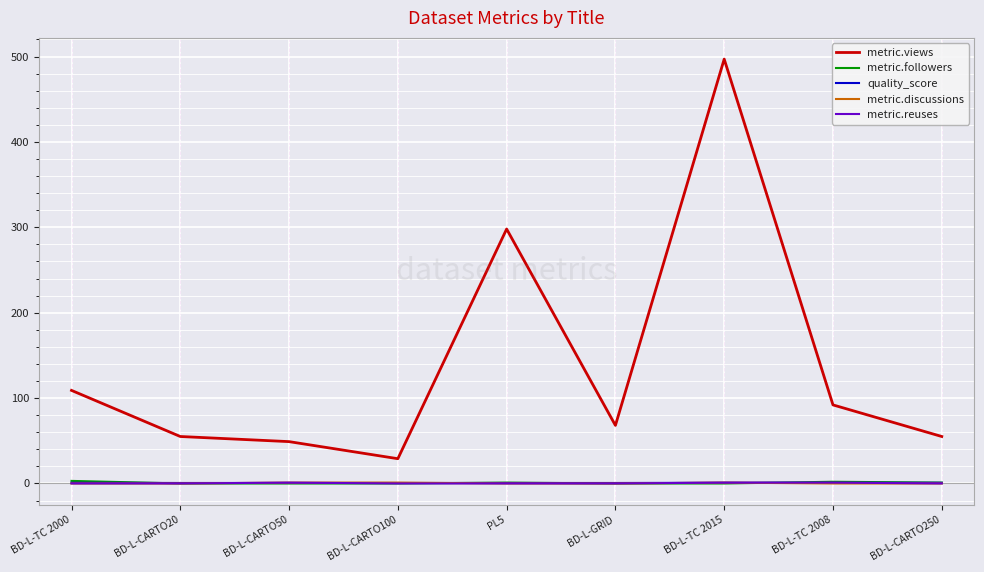

What is the average value of the quality_score series?

0.6